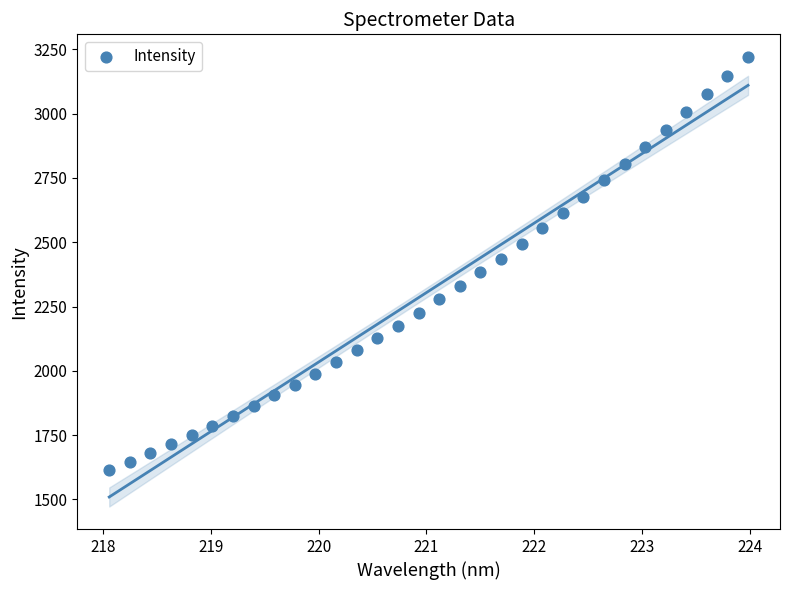

What is the range of Y values (max minus min)?

1607.5